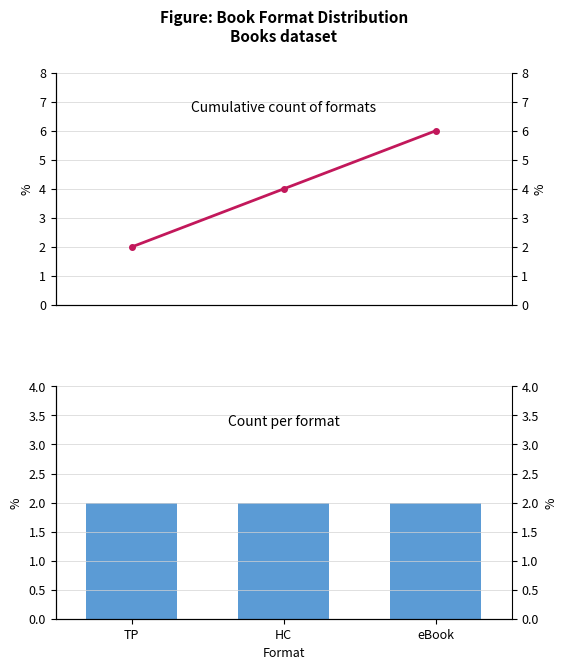

At which category is the sum across all series the highest?

eBook